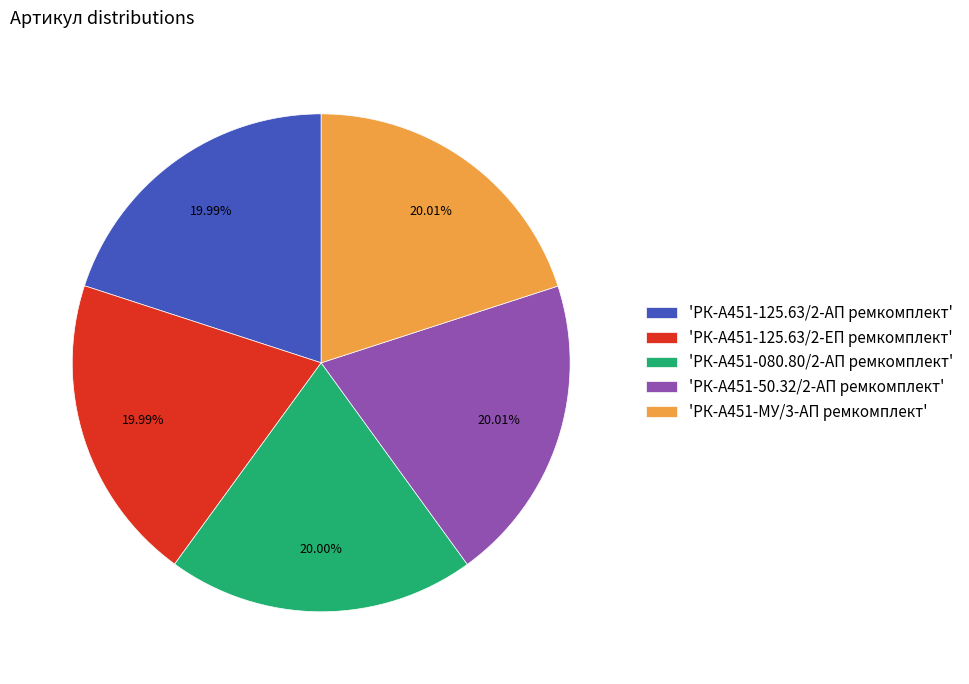

Combined, do 'РК-А451-50.32/2-АП ремкомплект' and 'РК-А451-МУ/3-АП ремкомплект' account for over 50%?

No